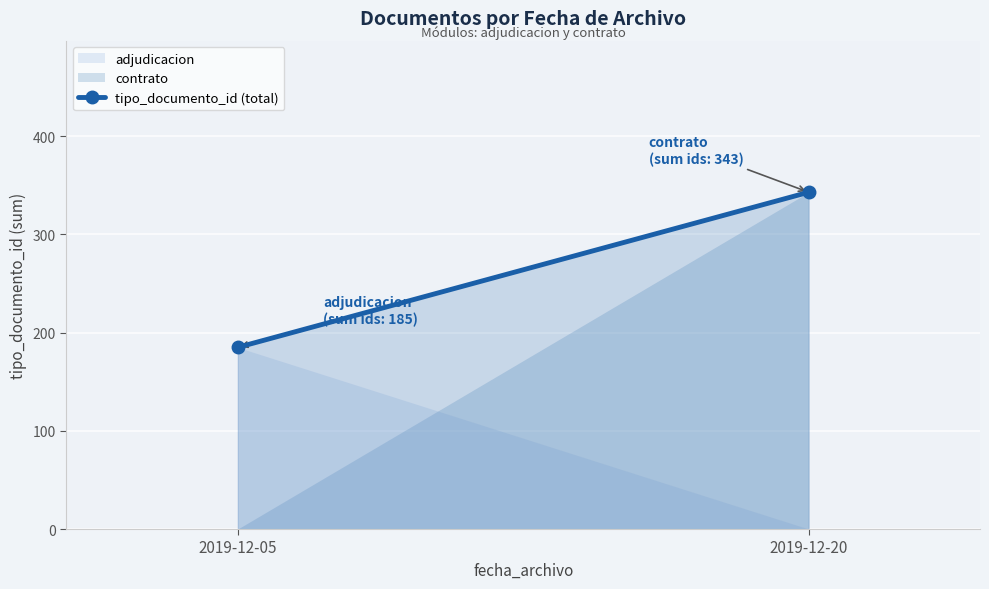

Rank the categories by value from lowest to highest.

2019-12-05, 2019-12-20